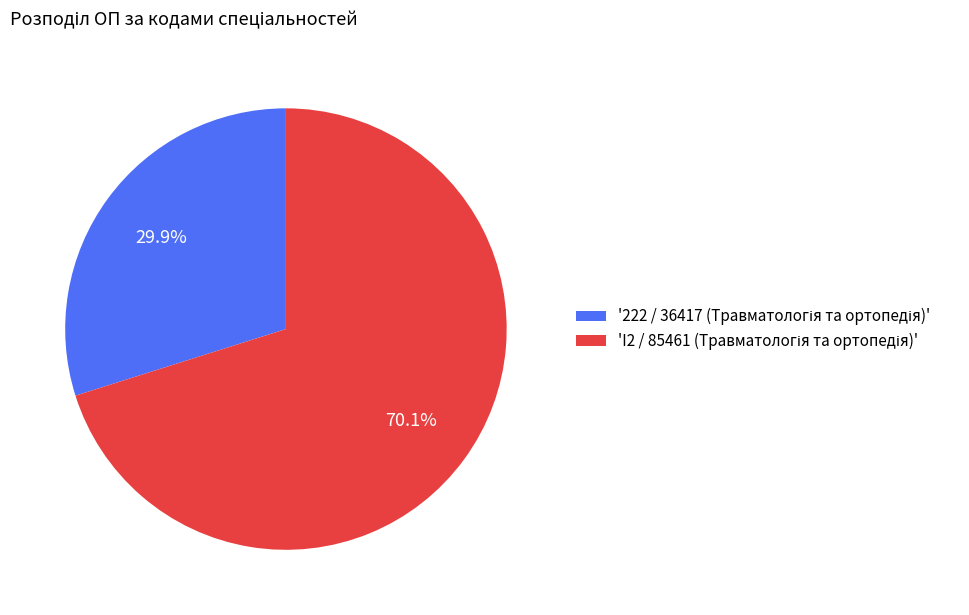

Does any single category account for the majority?

Yes